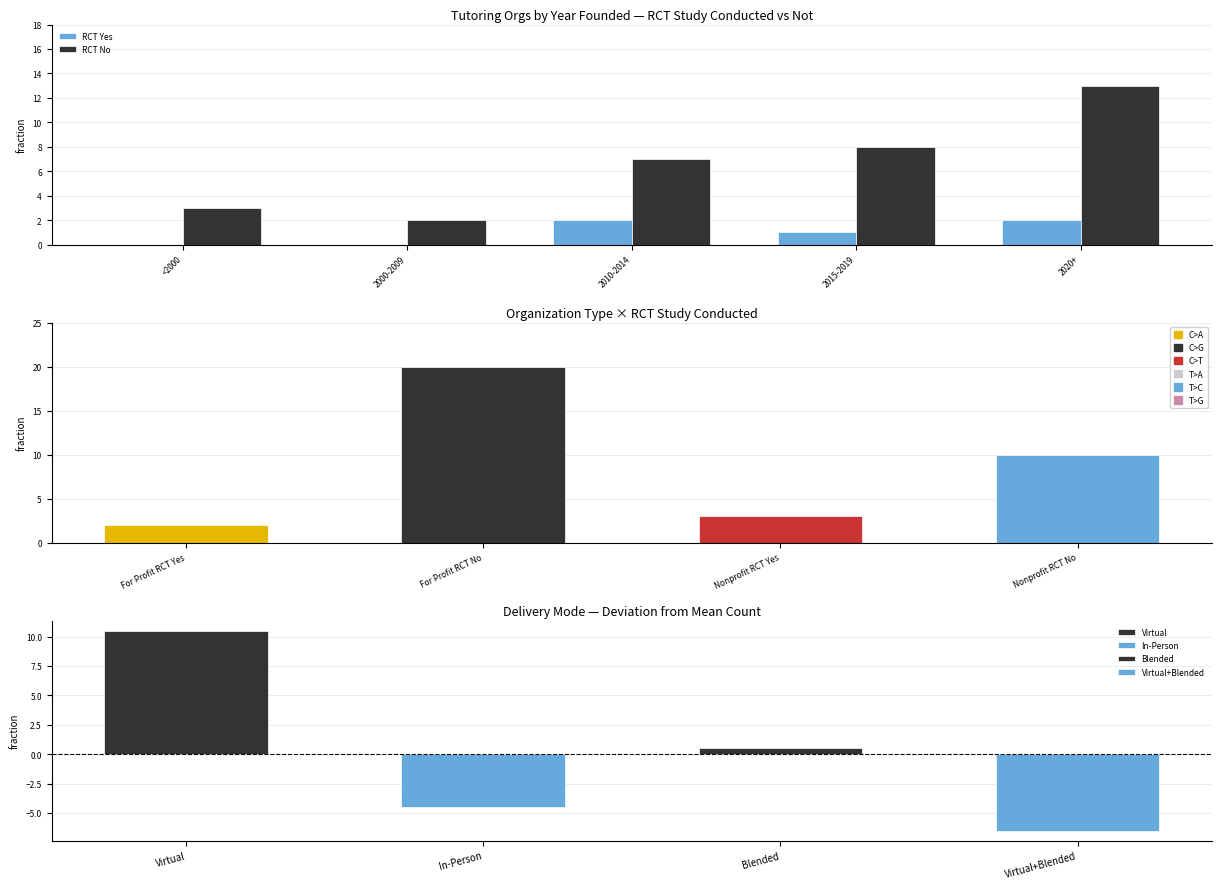

What is the difference between the second highest and minimum values in the RCT No series?

6